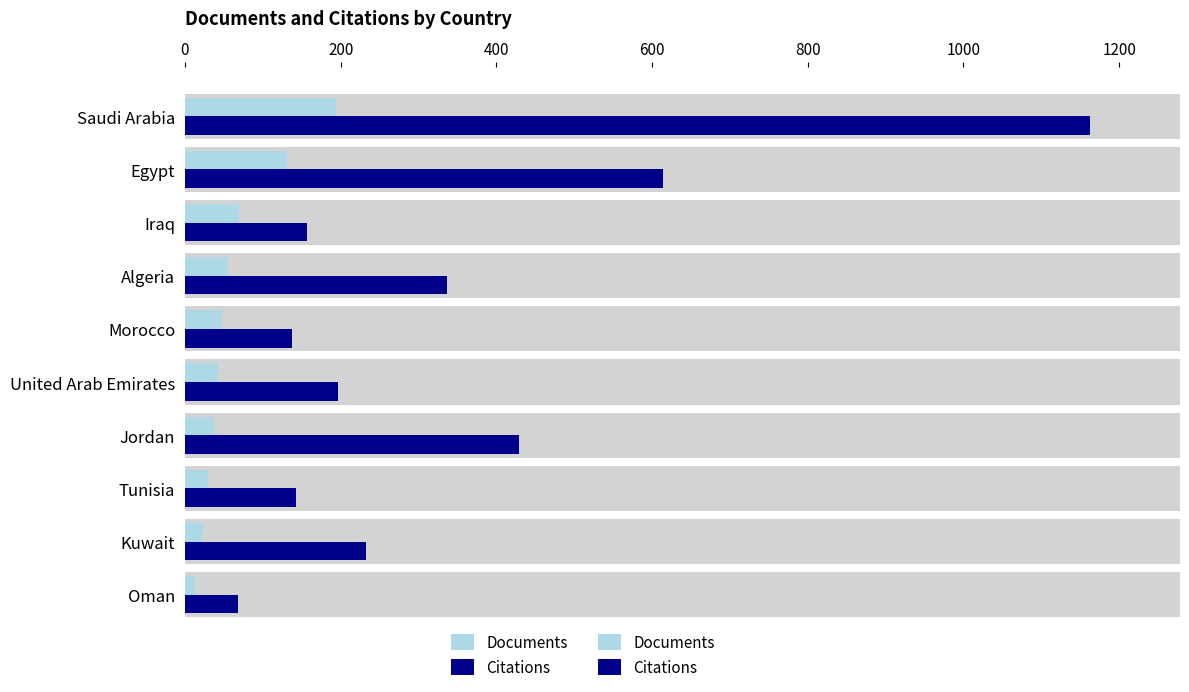

Count the number of categories in the chart.

10